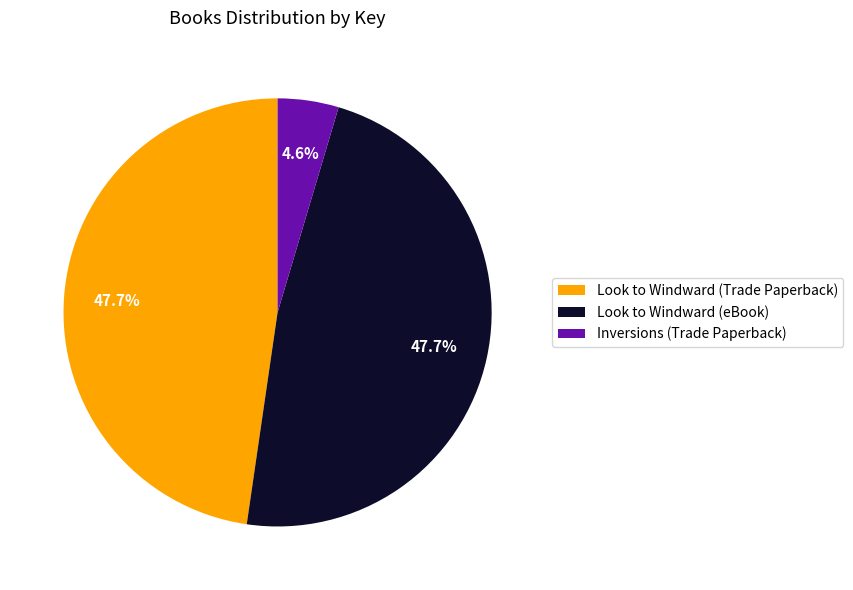

What percentage is the Look to Windward (Trade Paperback) slice, to the nearest percent?

48%